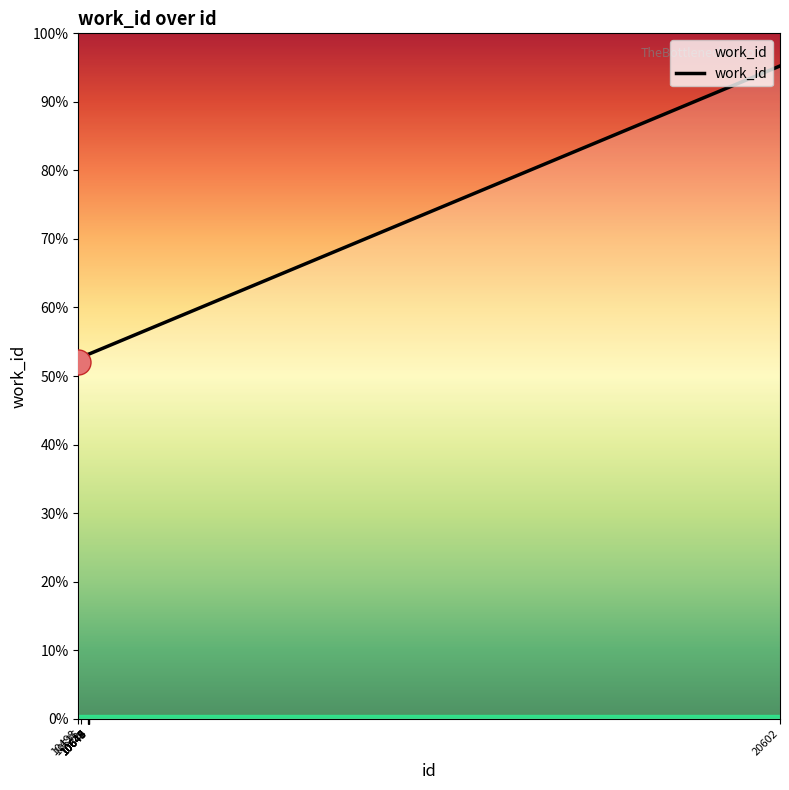

Does the chart have visible grid lines?

No